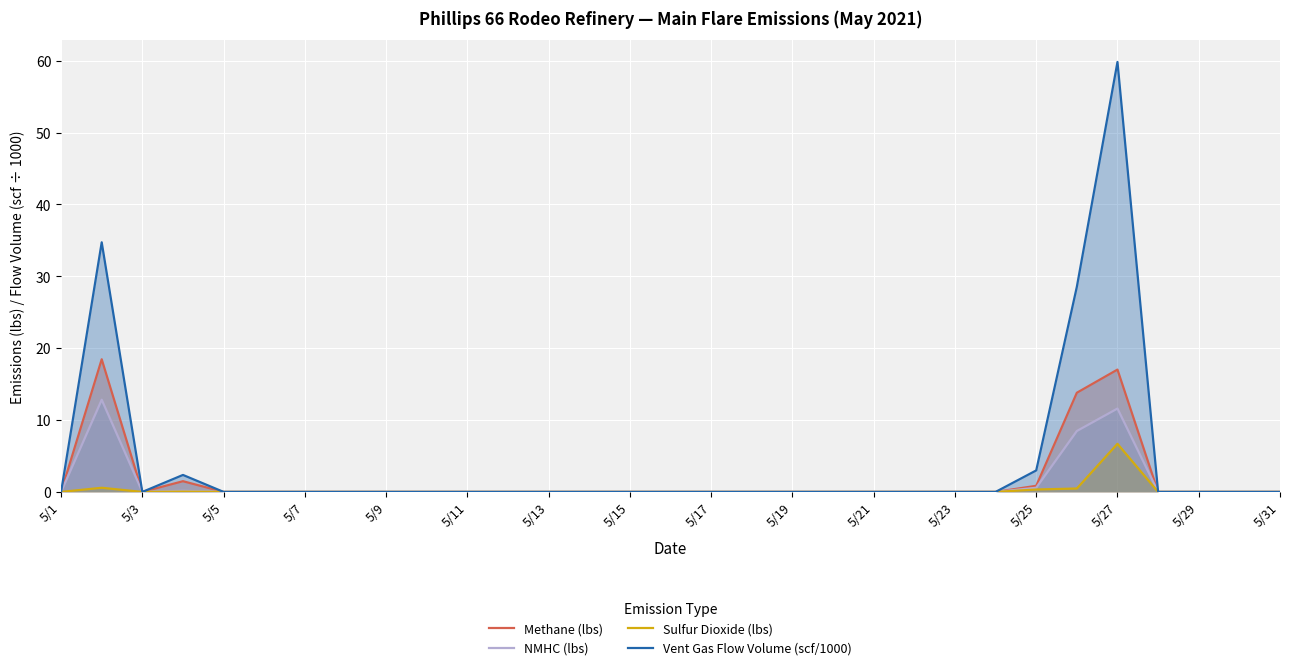

At which category is the sum across all series the highest?

5/27